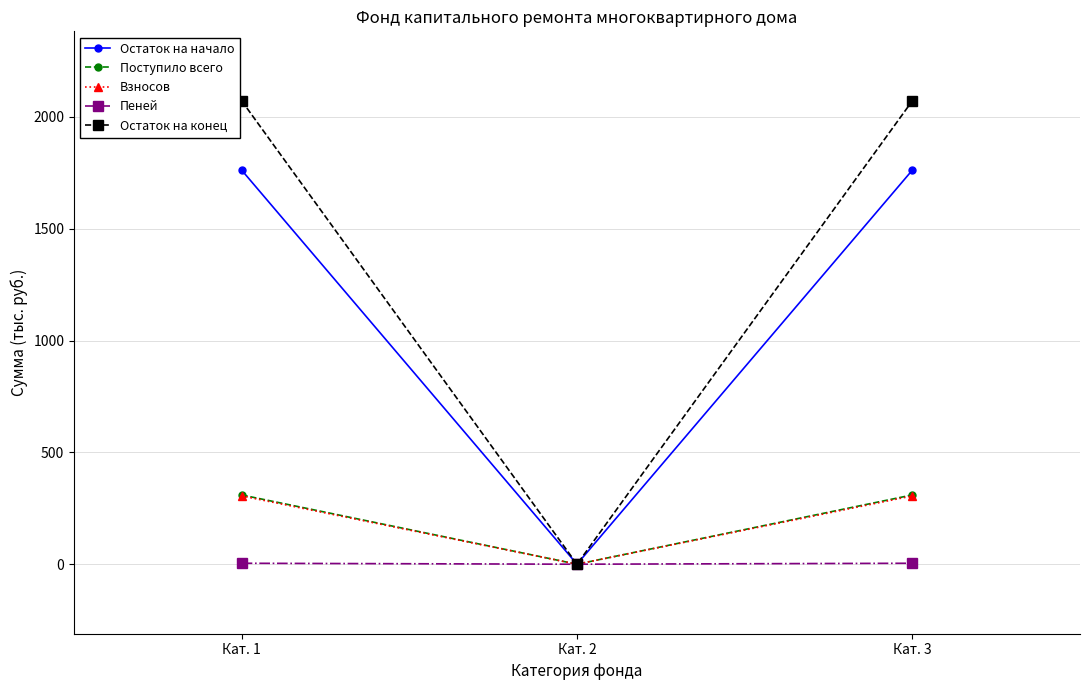

What is the difference between the maximum and minimum values in the Взносов series?

305.5